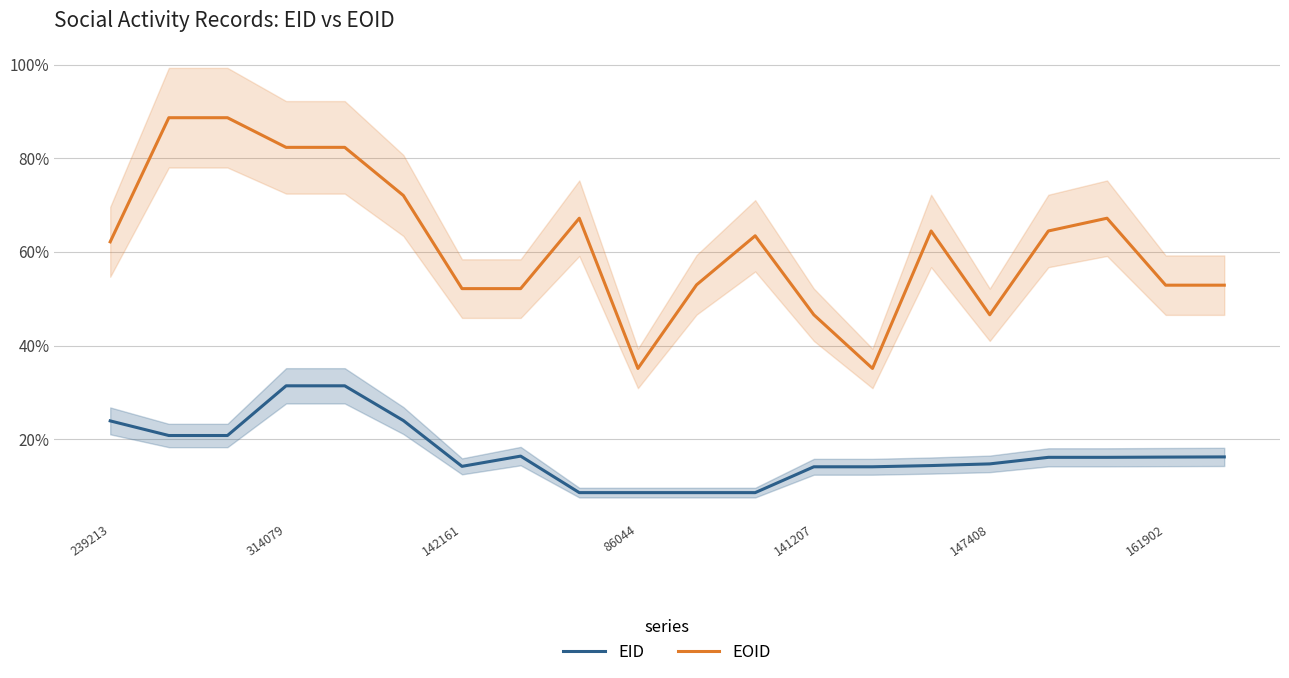

Which series has the largest total across all categories?

EOID